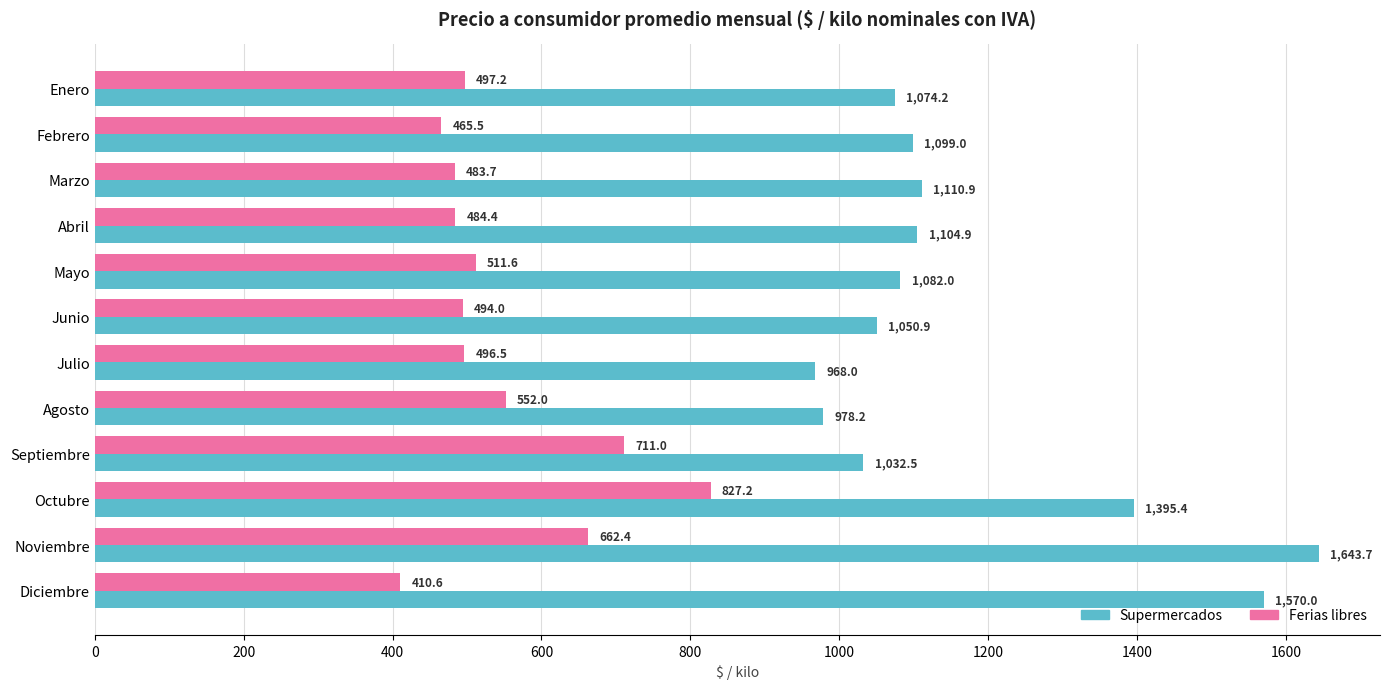

Is it true that Supermercados equals 2781.1 at Noviembre?

False